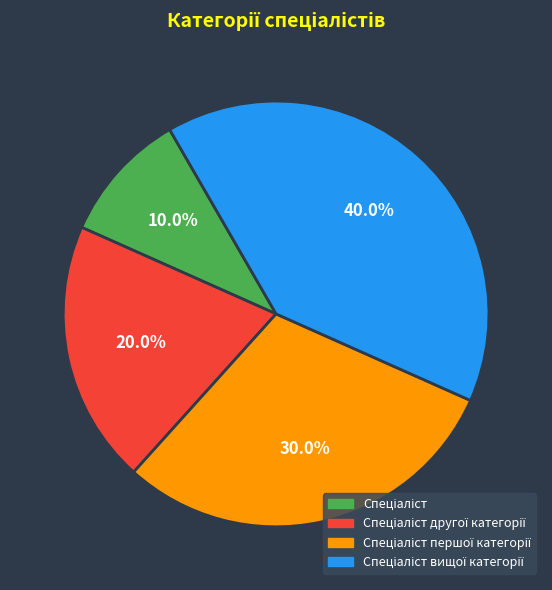

Does any single category account for the majority?

No